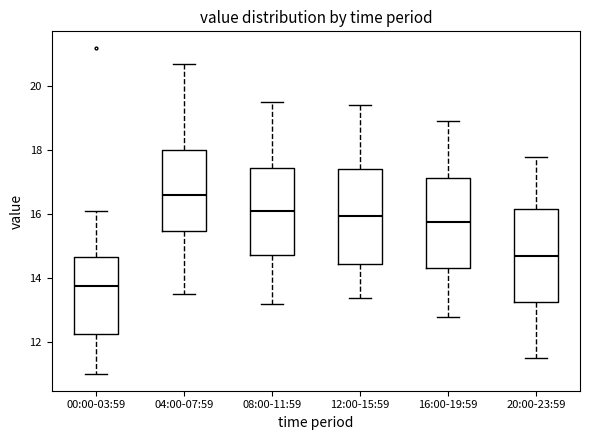

Which box has the lowest median line?

00:00-03:59